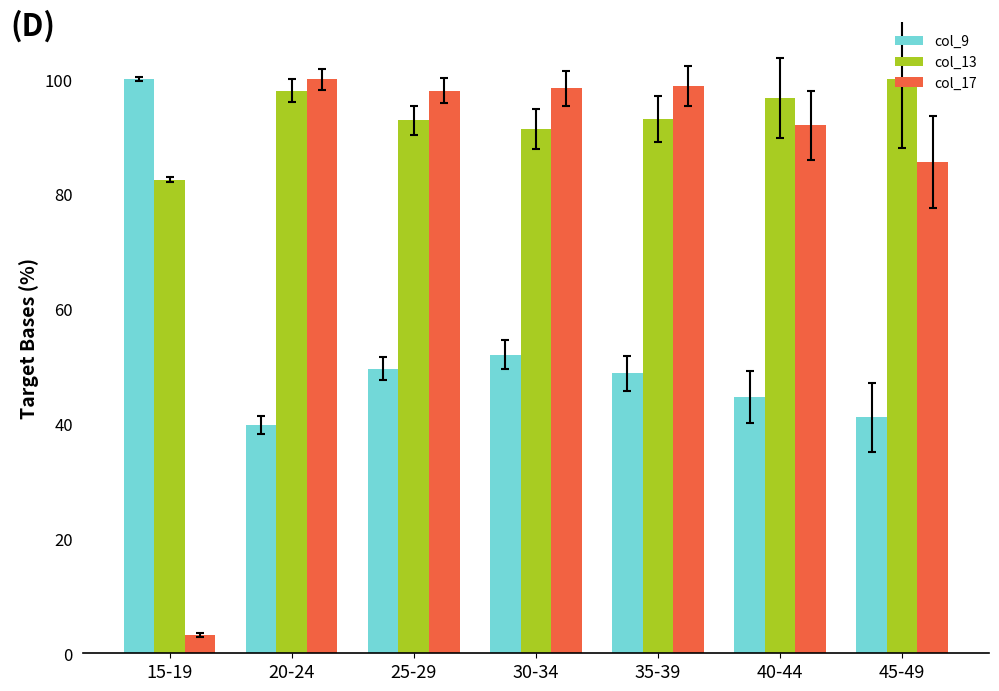

Where does the col_13 series first go above 93?

20-24